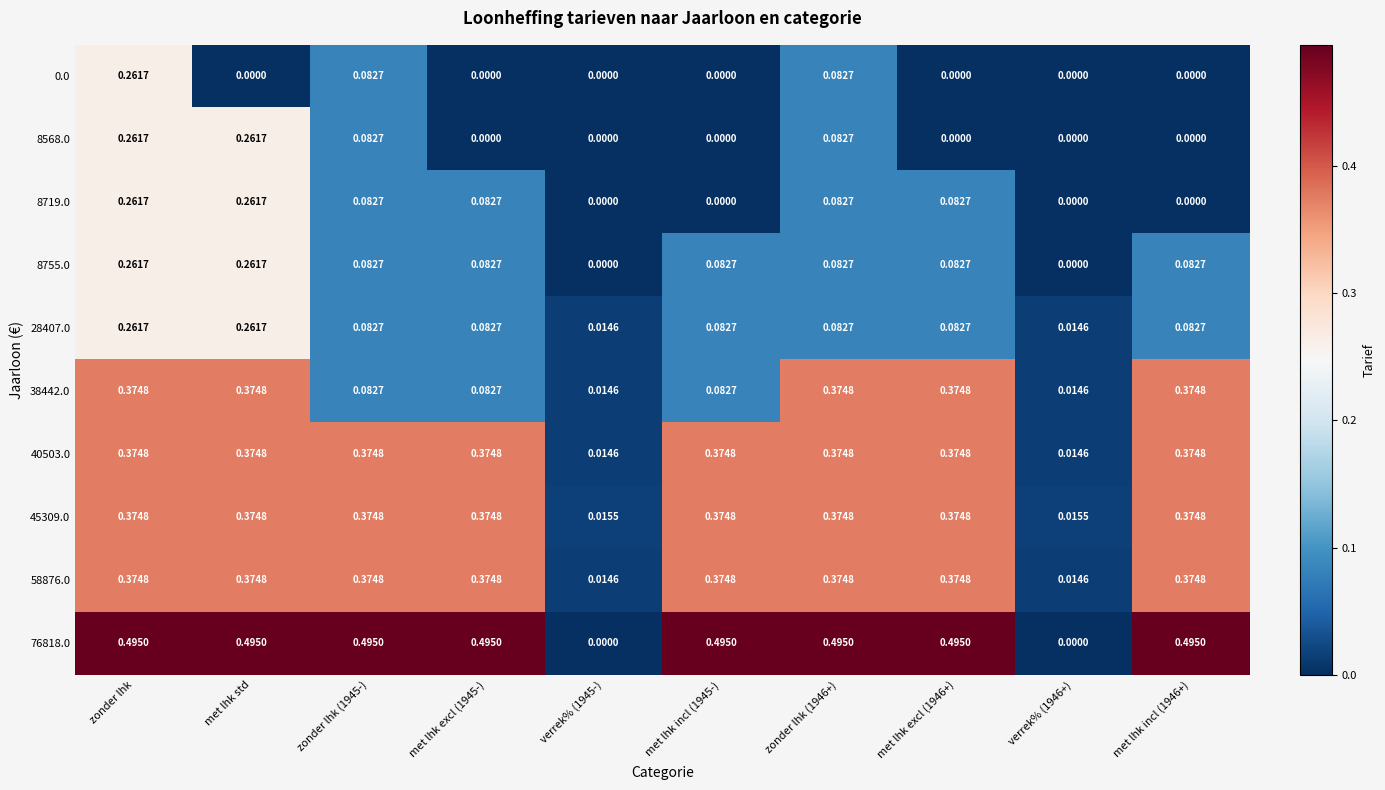

At which category is the sum across all series the highest?

zonder lhk